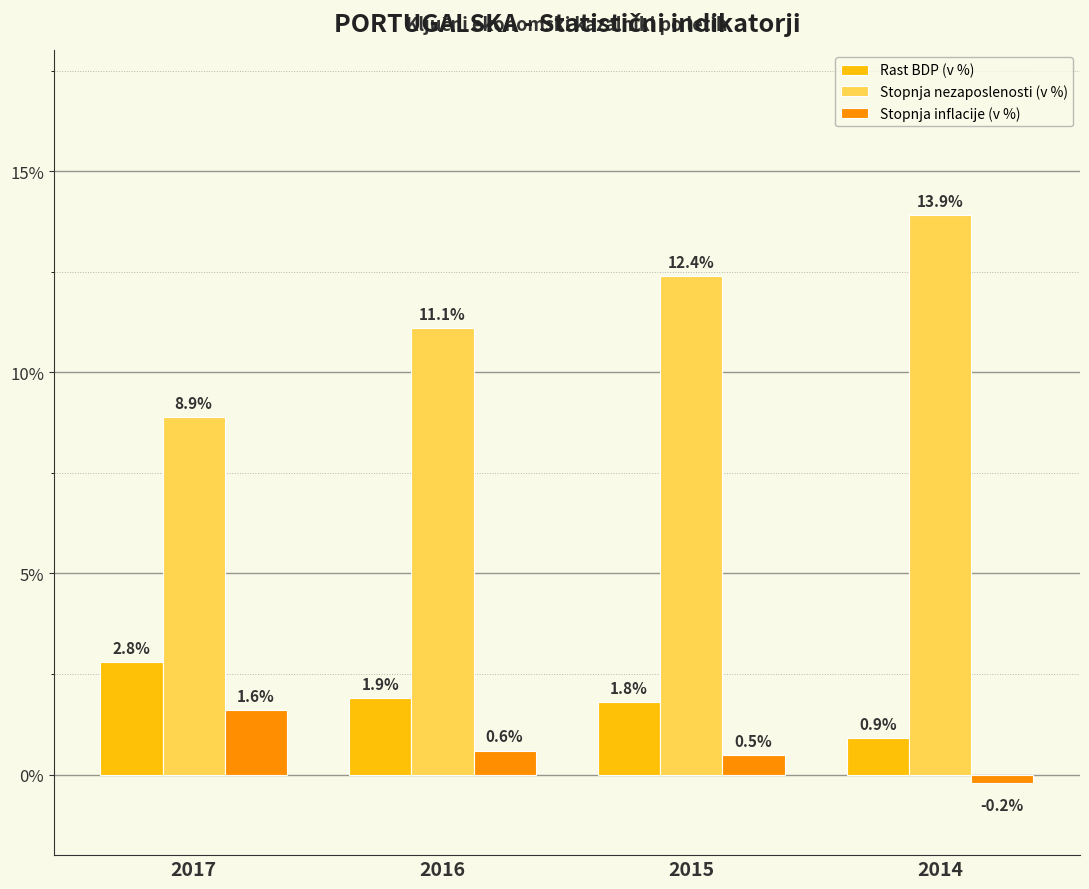

List the labels in order of Stopnja inflacije (v %) value, smallest first.

2014, 2015, 2016, 2017